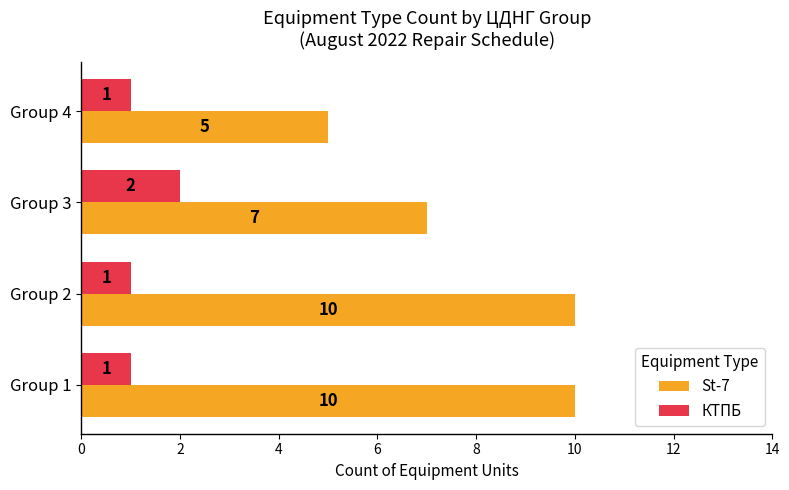

Which series has the largest total across all categories?

St-7